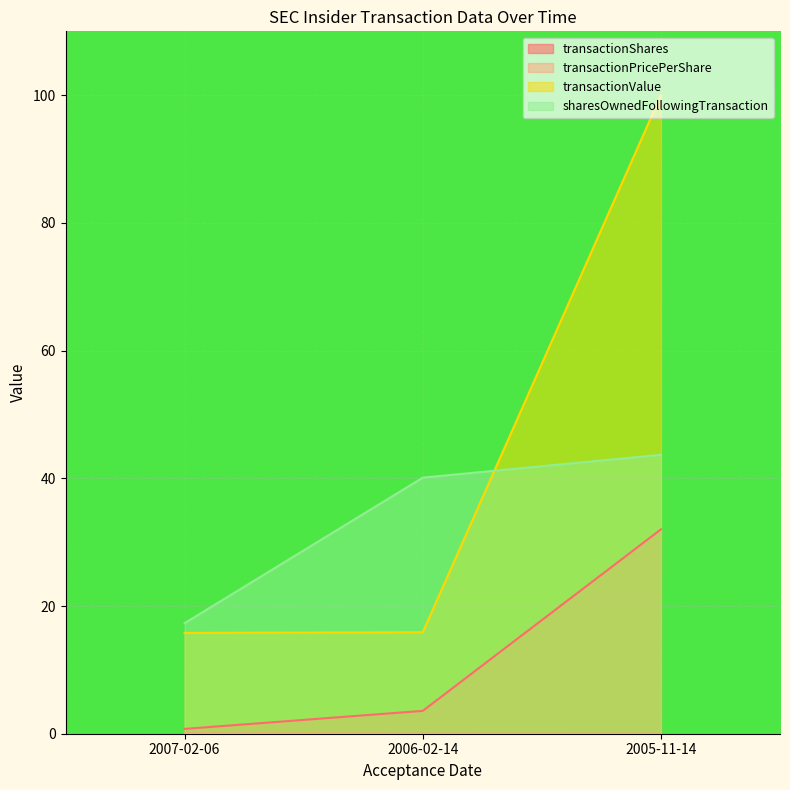

What is the difference between the second highest and minimum values in the transactionValue series?

0.1